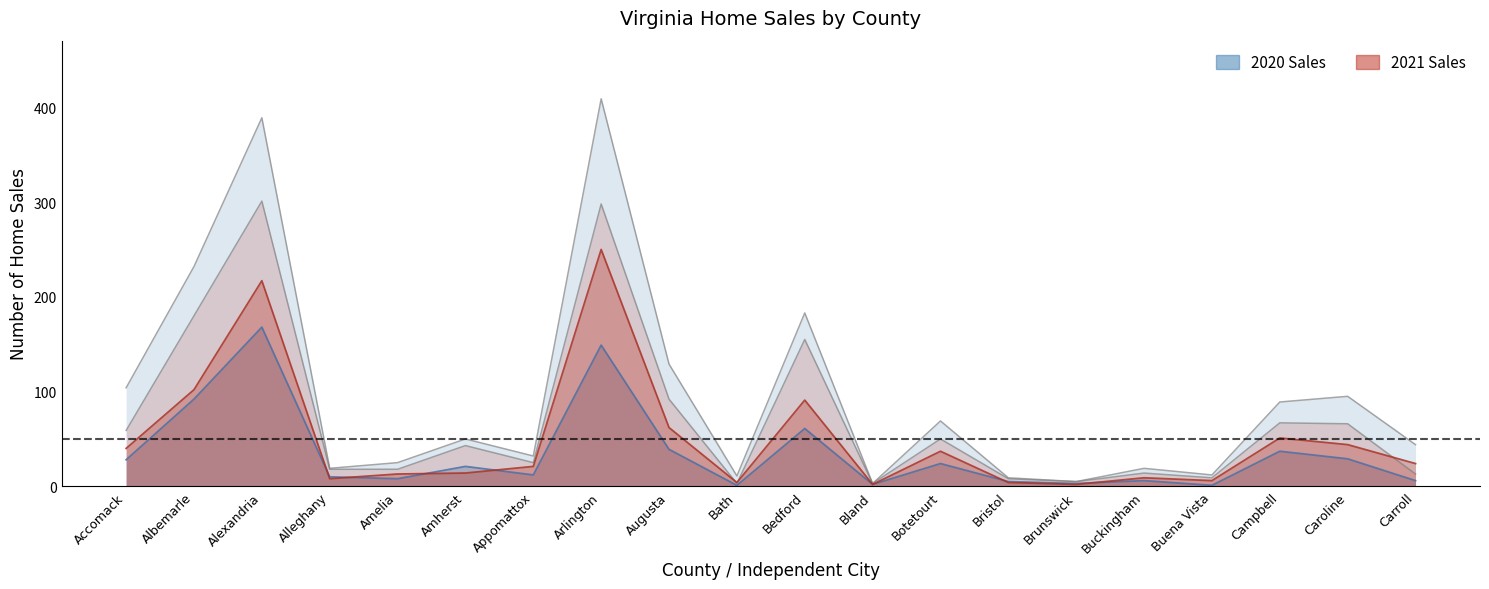

The value of Feb 2020 at Caroline is 29. True or false?

True